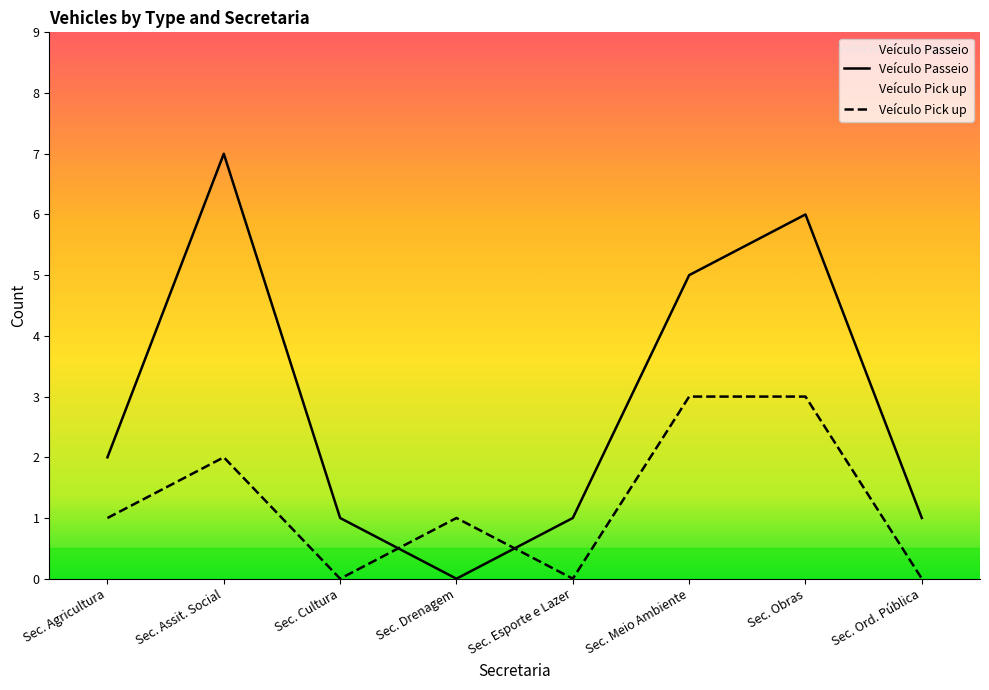

Between which two adjacent categories do Veículo Passeio and Veículo Pick up first intersect?

Sec. Cultura and Sec. Drenagem